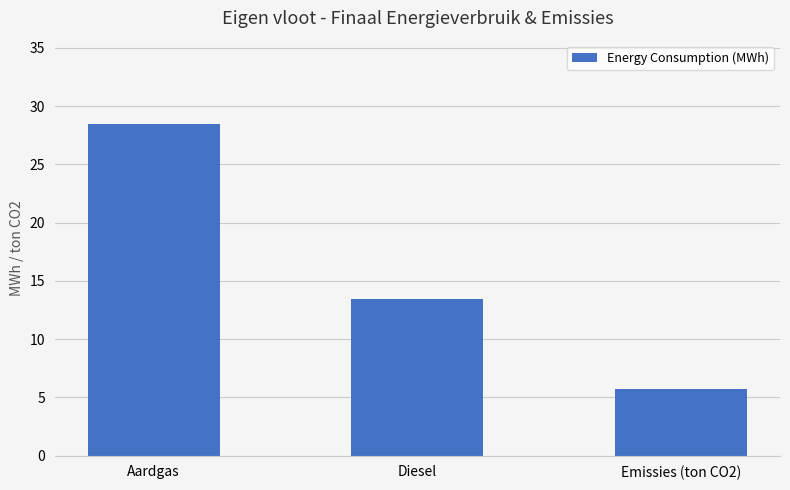

What is the difference between the maximum and minimum values?

22.7